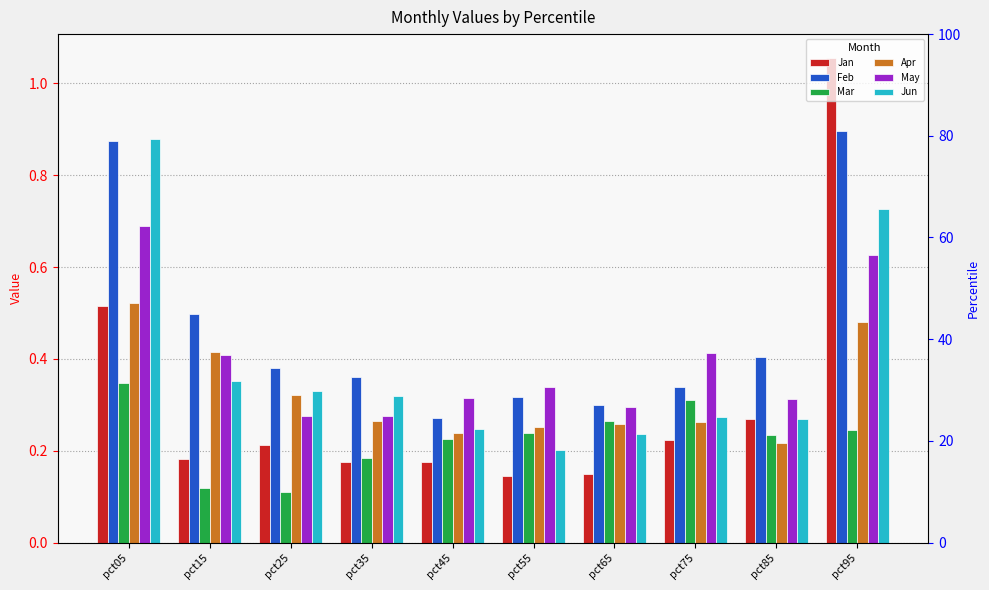

Rank the series by their maximum value, from highest to lowest.

Jan, Feb, Jun, May, Apr, Mar